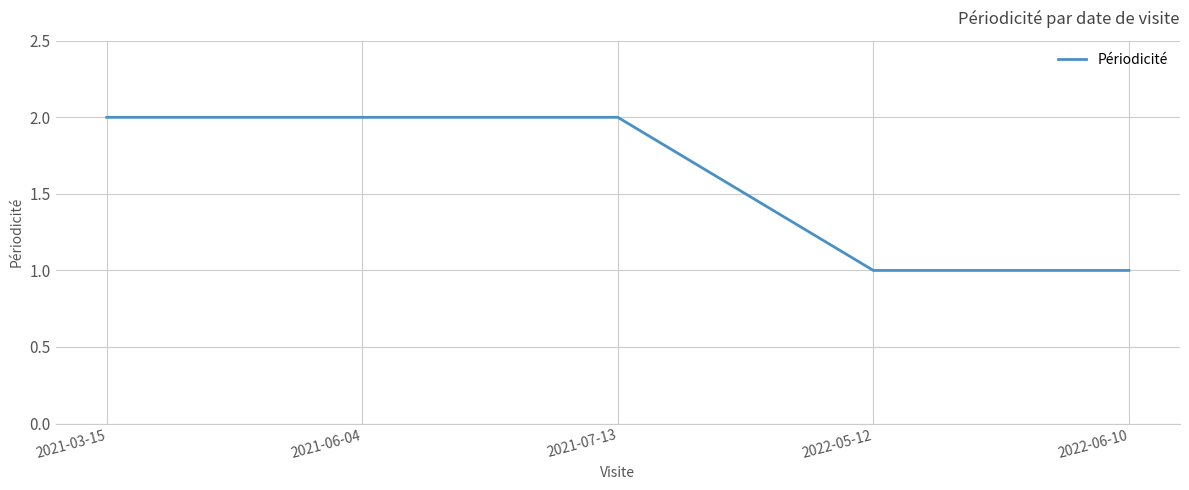

How many values are between 1 and 2?

5